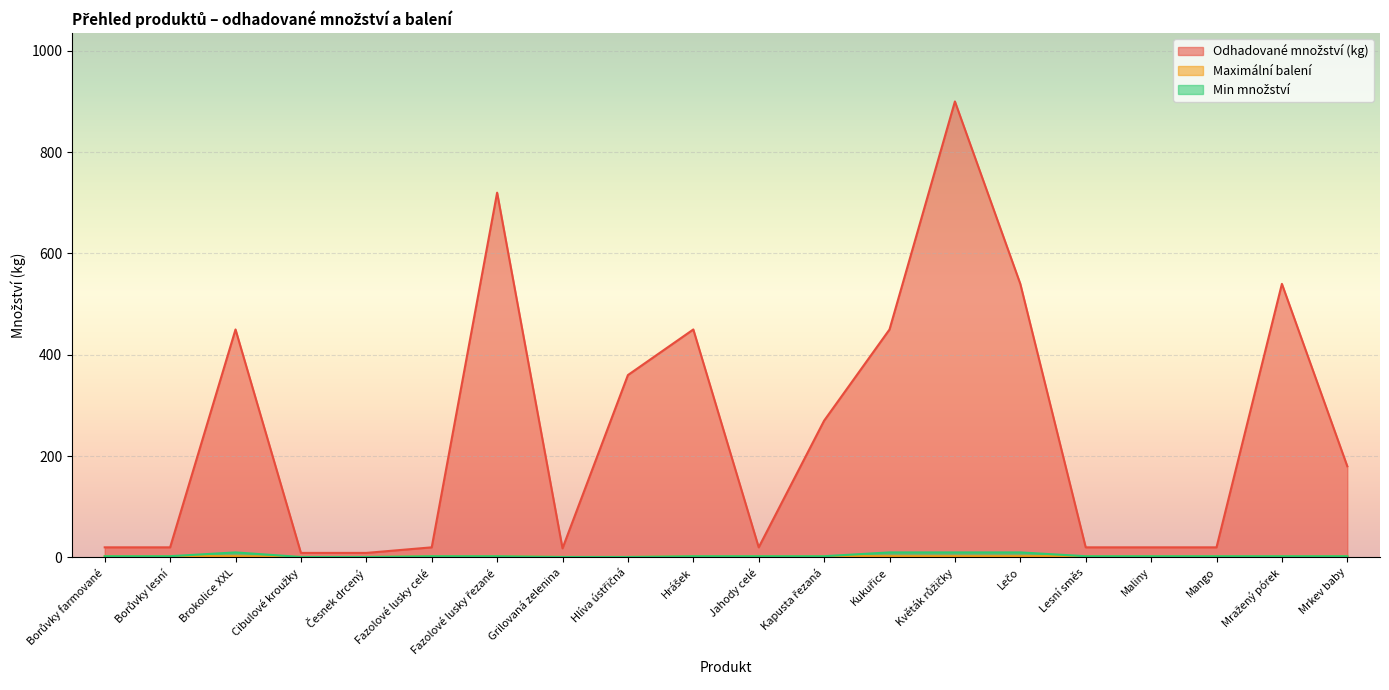

True or false: Maximální balení and Min množství intersect in this chart.

False